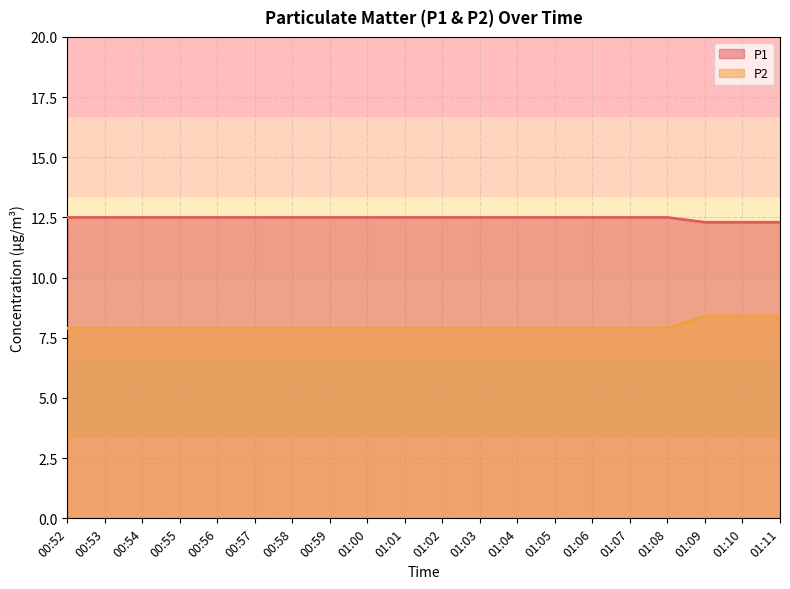

What is the difference between the highest and lowest values at 00:52?

4.6